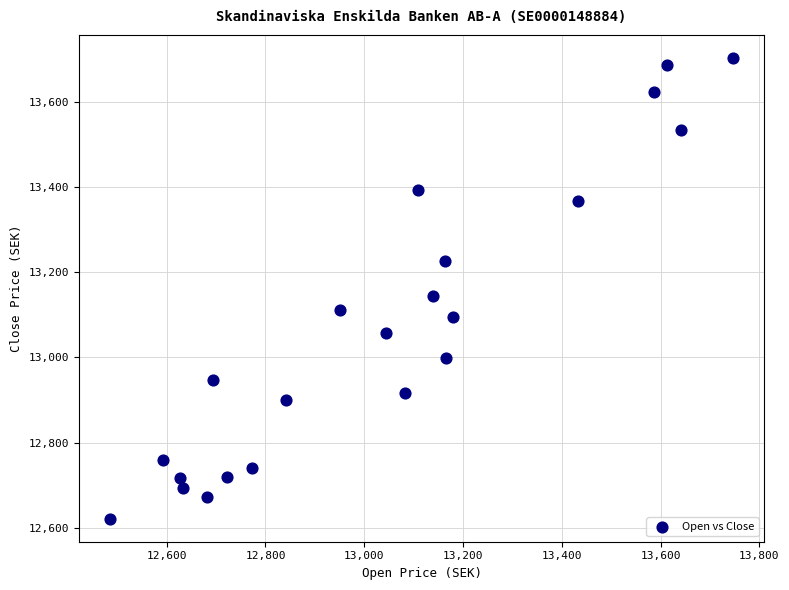

What Y value in the scatter plot is closest to 13162?

13145